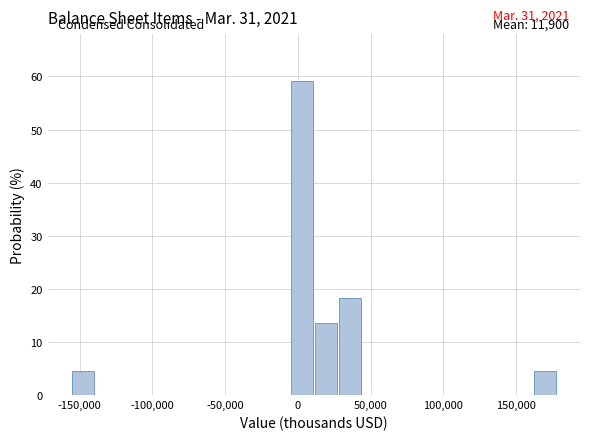

Read against the x-axis, roughly where is the centre of the tallest bar?

5000